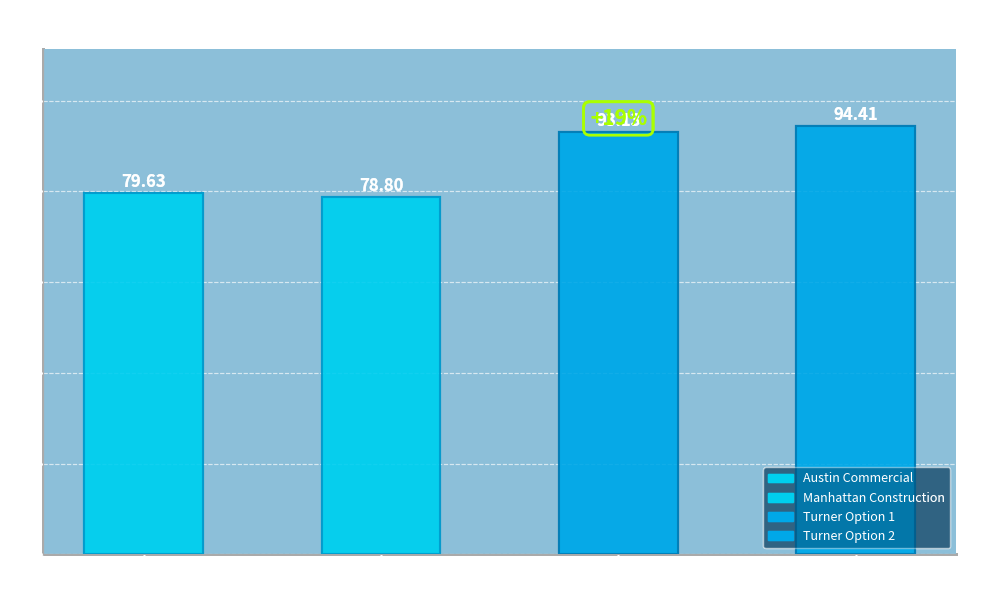

What is the sum of all values?

346.0